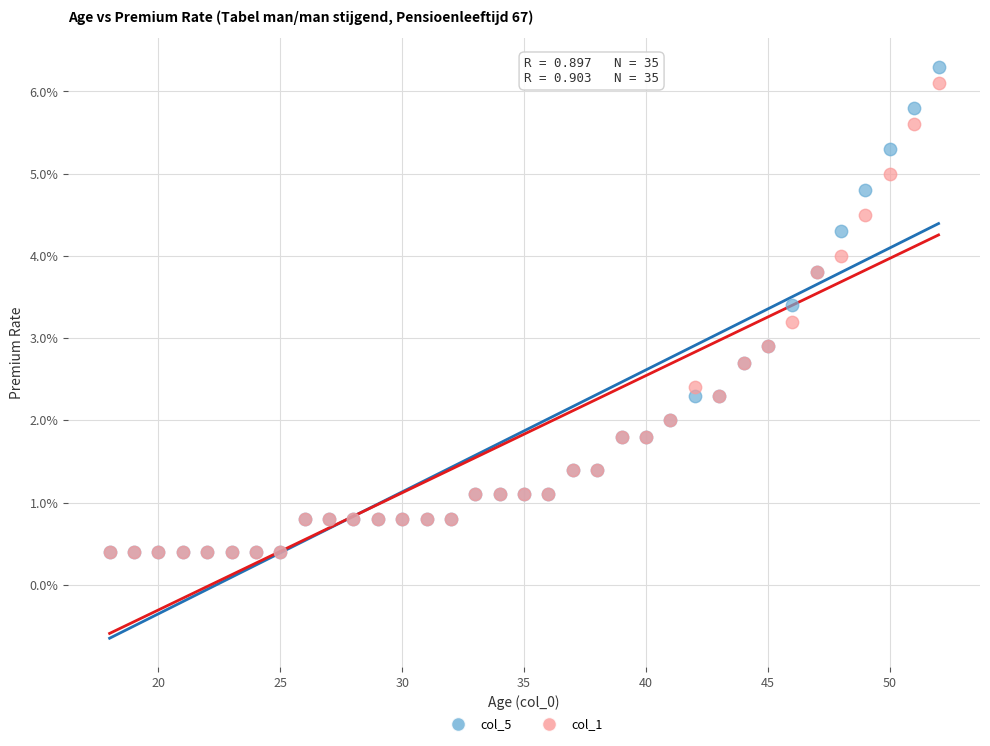

What are all the series names shown in the legend?

col_5, col_1